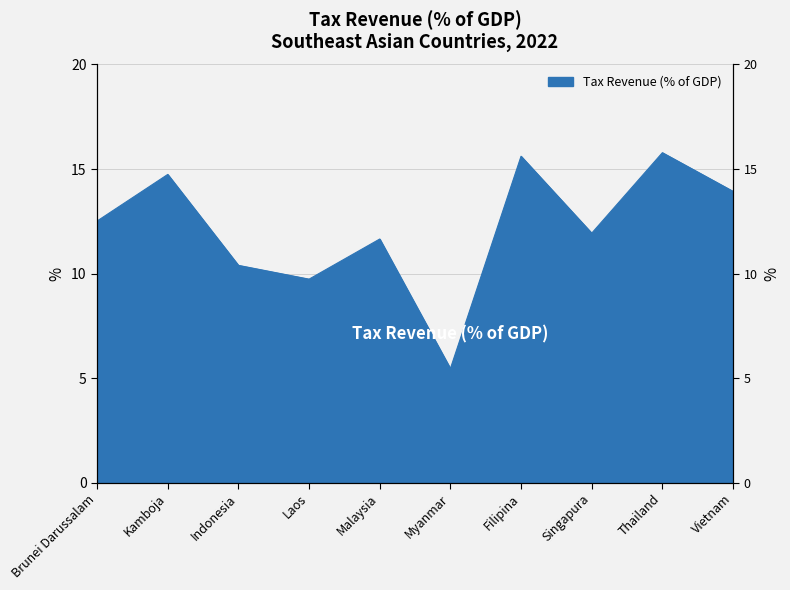

Rank the categories by value from lowest to highest.

Myanmar, Laos, Indonesia, Malaysia, Singapura, Brunei Darussalam, Vietnam, Kamboja, Filipina, Thailand